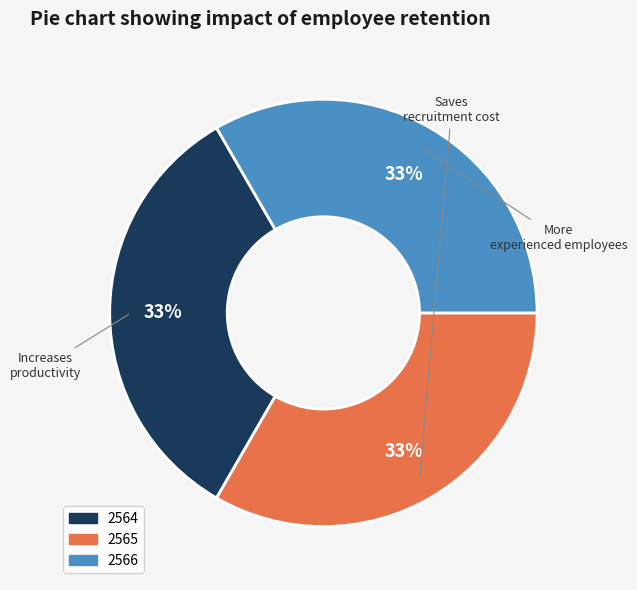

To the nearest percent, what is the average slice percentage?

33%